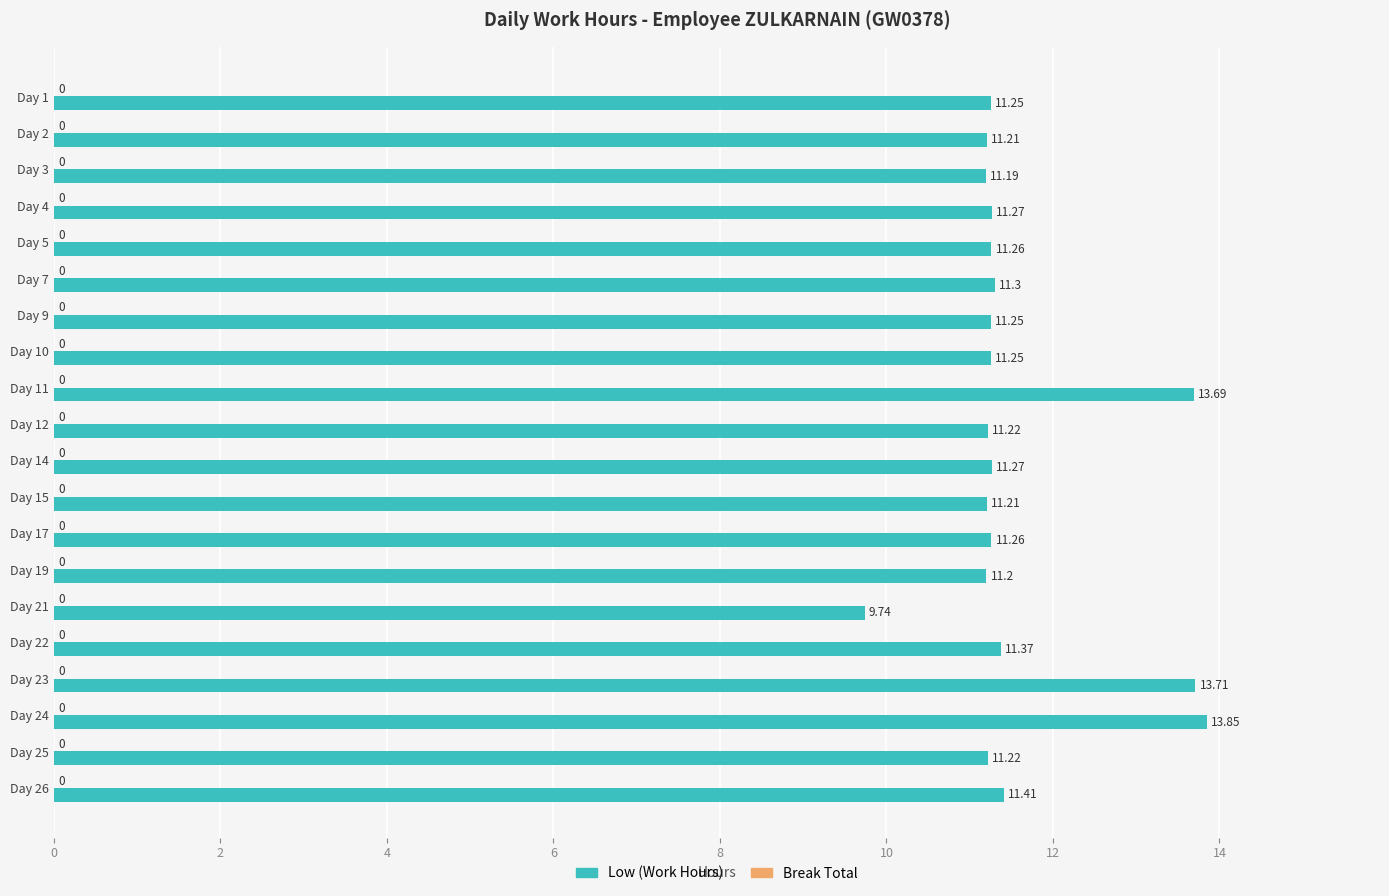

What is the ratio of the value at Day 19 to the value at Day 15?

1.0